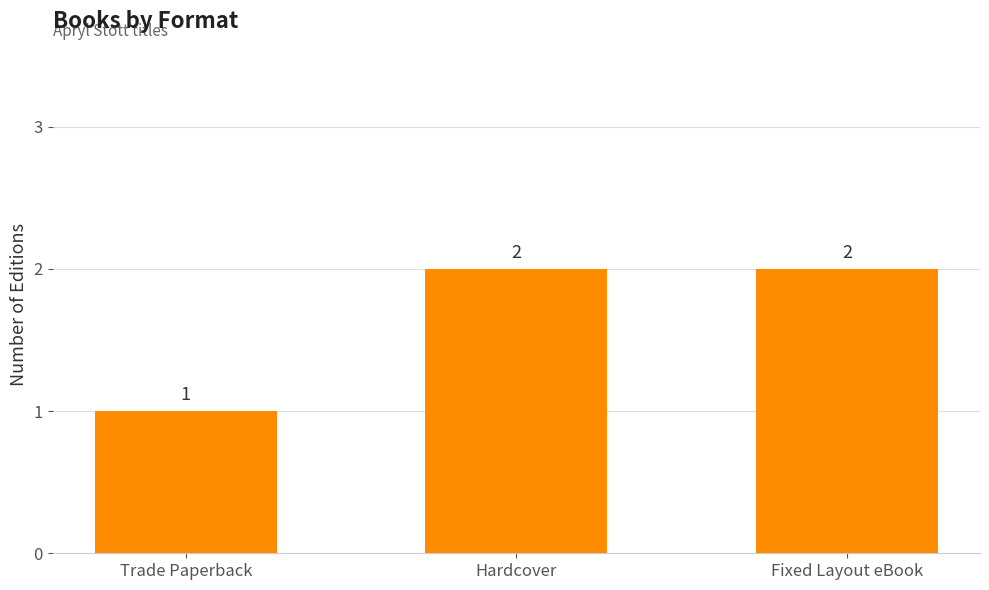

What is the difference between the maximum and minimum values?

1